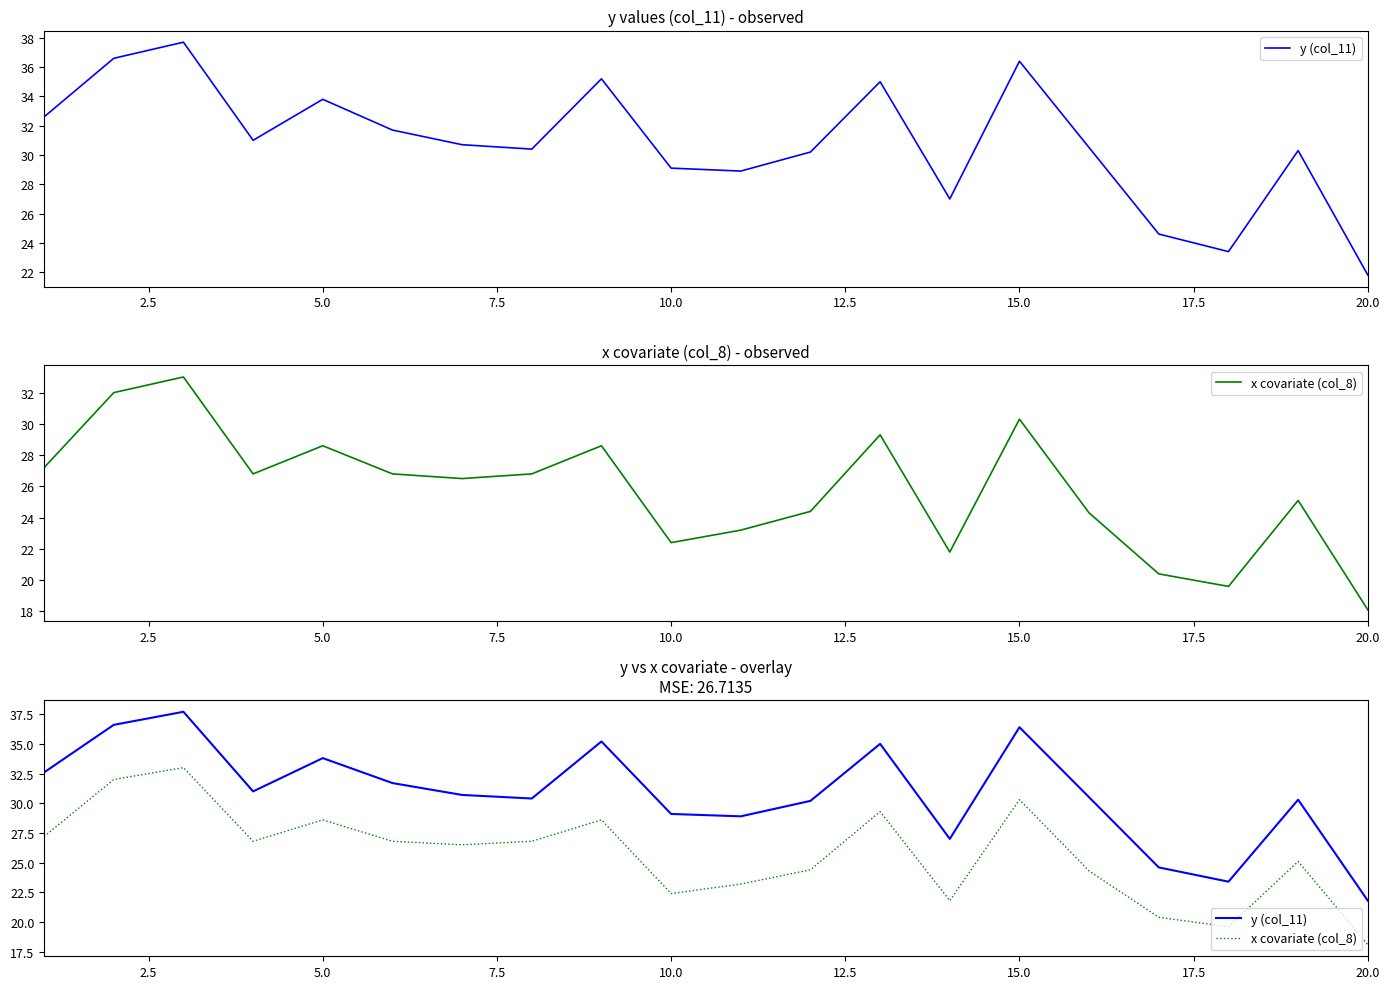

What is the average value of the x covariate (col_8) series?

25.8